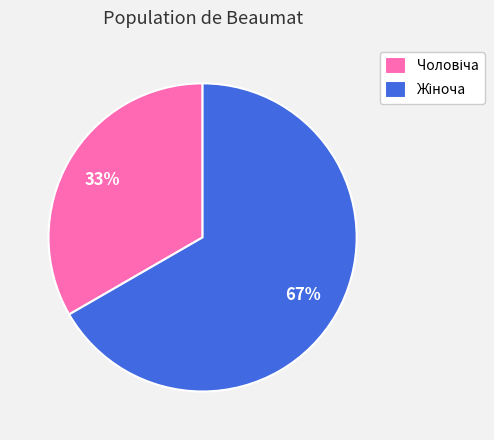

To the nearest percent, what is the average slice percentage?

50%